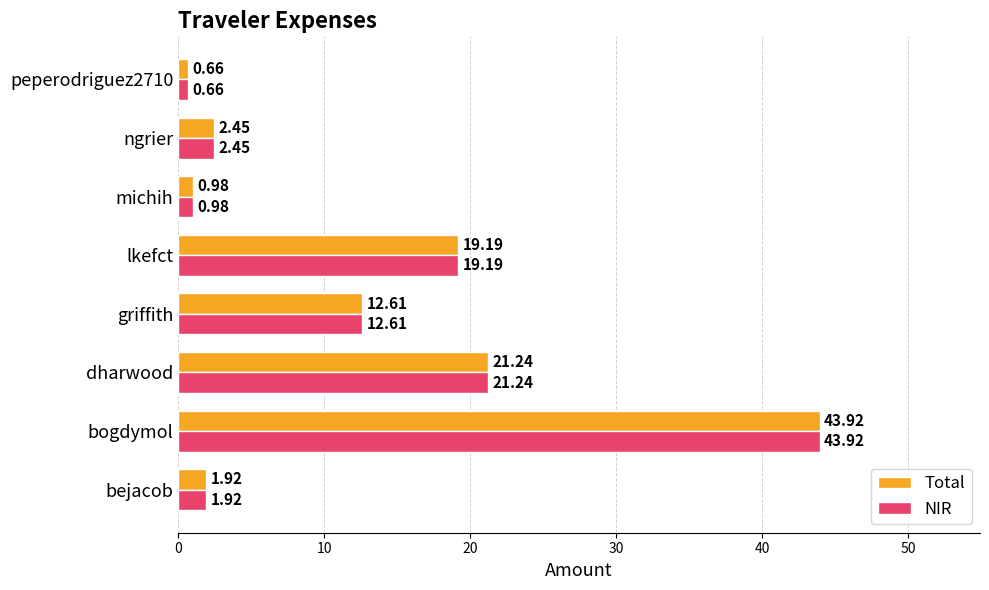

List the labels in order of NIR value, smallest first.

peperodriguez2710, michih, bejacob, ngrier, griffith, lkefct, dharwood, bogdymol